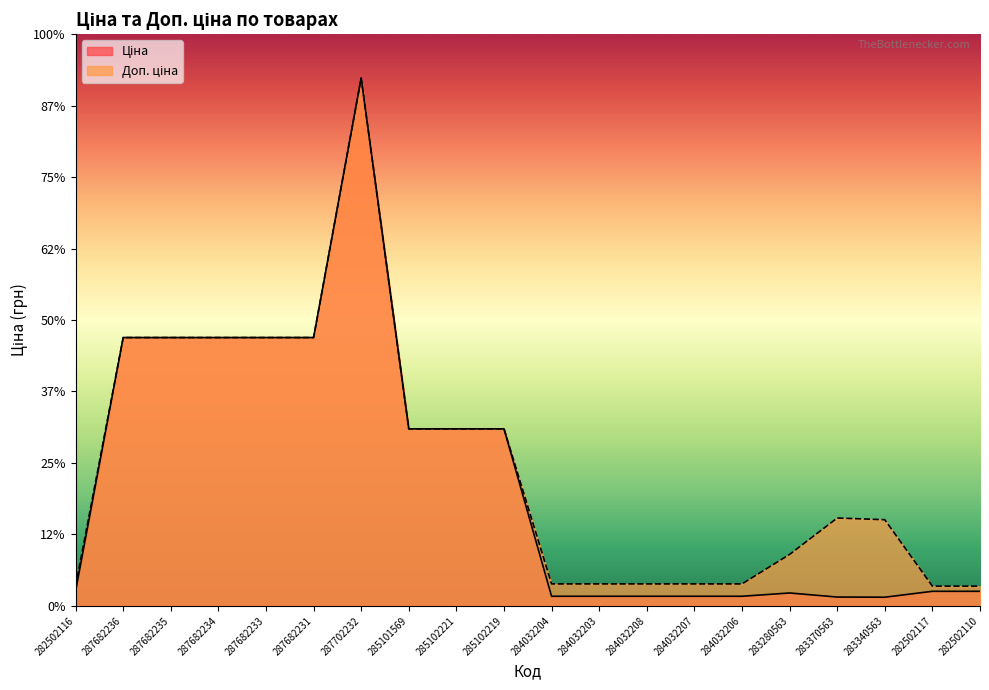

Which series has the largest total across all categories?

Доп. ціна